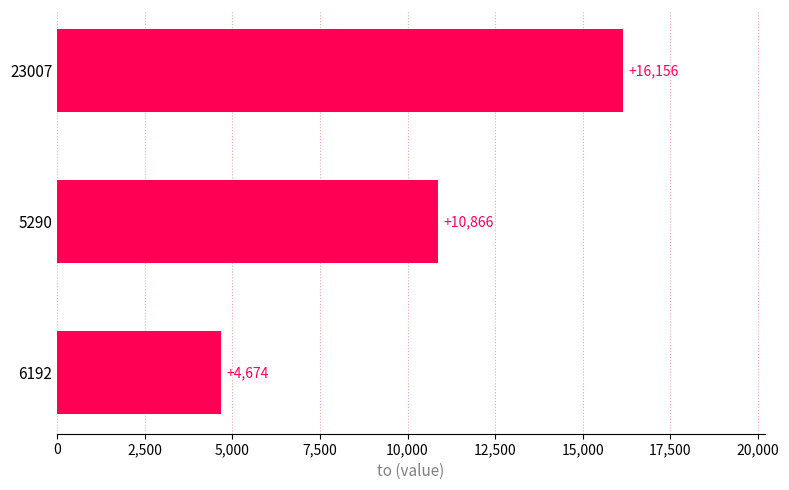

Reading bottom to top, what are all the values shown in this chart?

4674	10866	16156